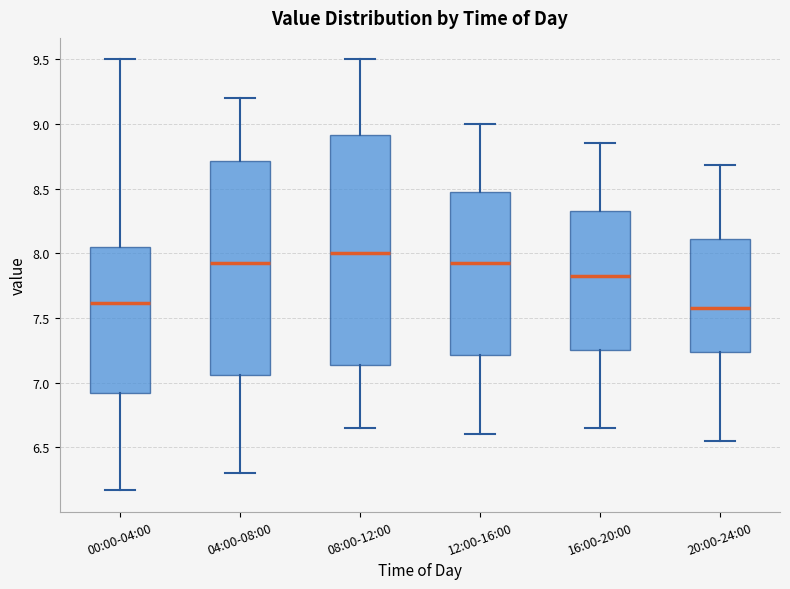

Which box has the highest median line?

08:00-12:00